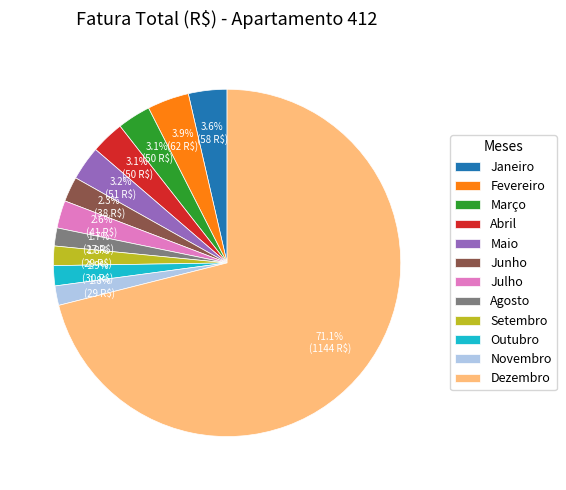

To the nearest percent, what is the average slice percentage?

8%